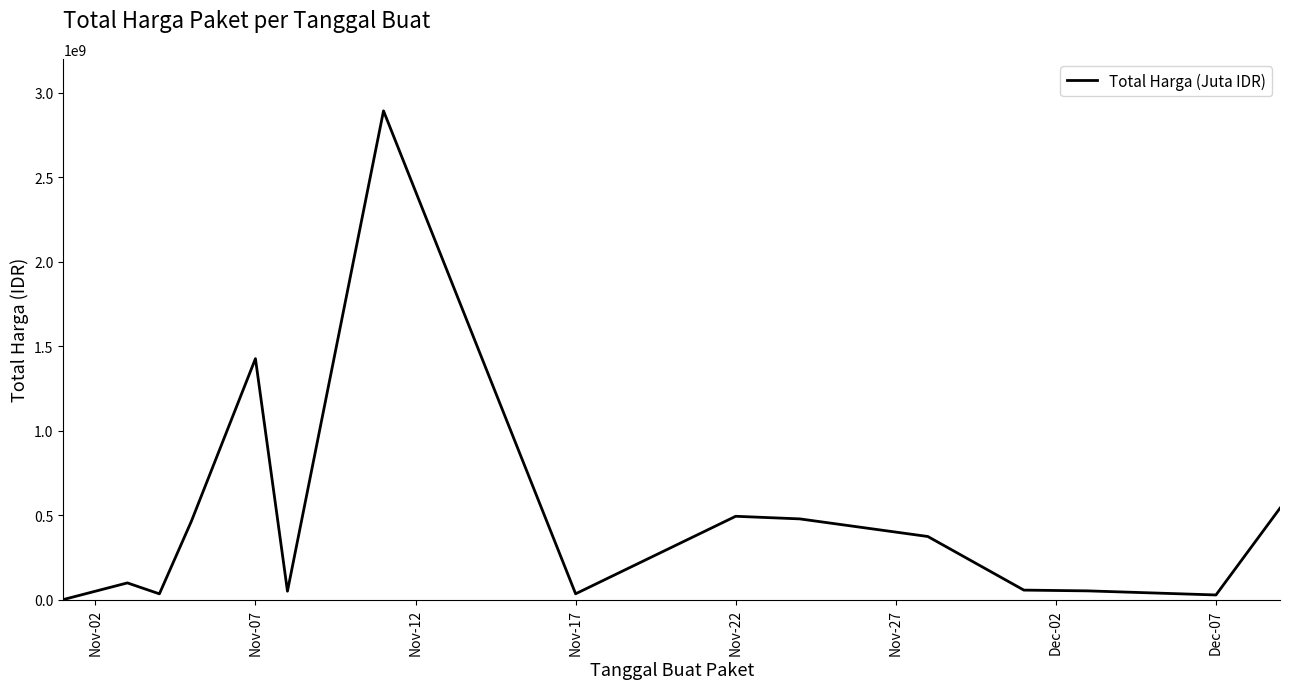

What is the difference between the maximum and minimum values?

2891788400